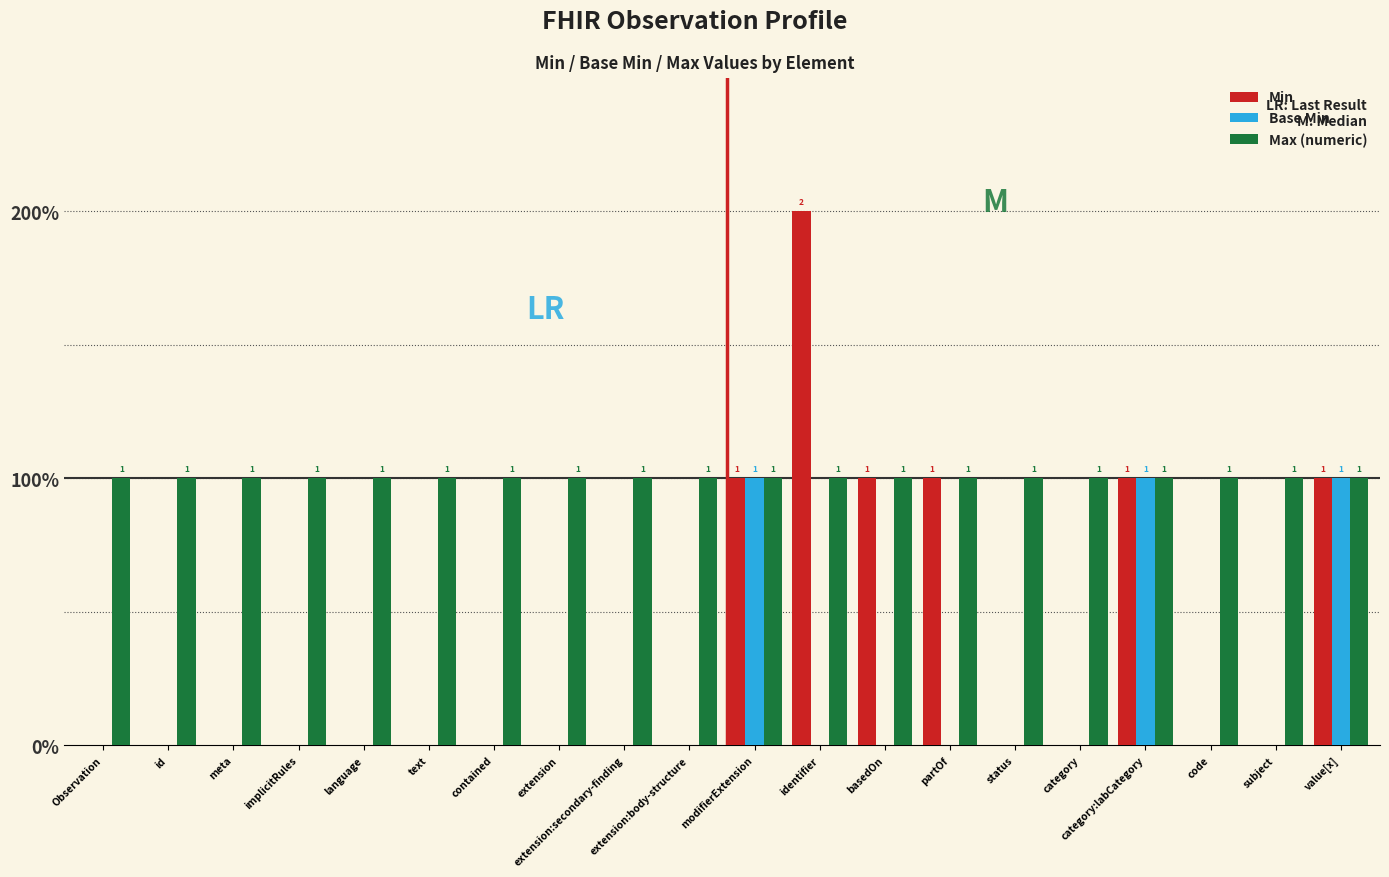

Reading left to right, extract all data points from this chart.

Min: 0	0	0	0	0	0	0	0	0	0	1	2	1	1	0	0	1	0	0	1
Base Min: 0	0	0	0	0	0	0	0	0	0	1	0	0	0	0	0	1	0	0	1
Max (numeric): 1	1	1	1	1	1	1	1	1	1	1	1	1	1	1	1	1	1	1	1